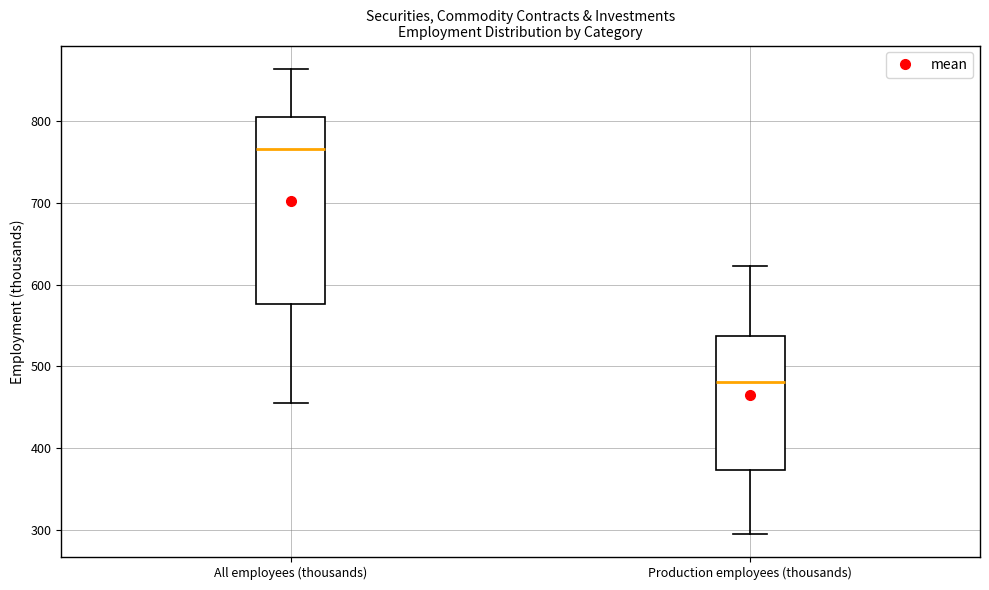

Comparing the boxes themselves (not the whiskers), which one is the tallest?

All employees (thousands)